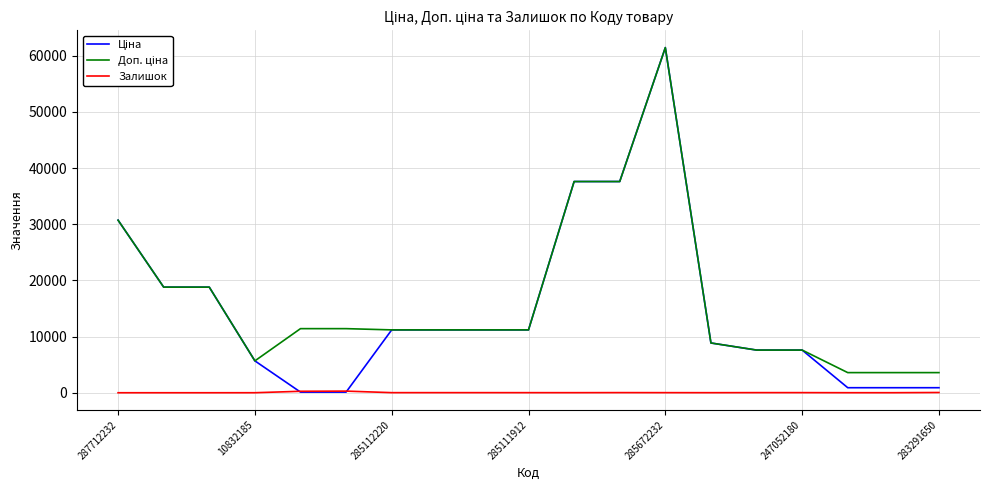

Reading left to right, transcribe all the data shown in this chart.

Ціна: 30717.1	18796.8	18796.8	5673.8	114.1	114.1	11188.2	11188.2	11188.2	11188.2	37593.6	37593.6	61434.3	8856.7	7596.5	7596.5	895.9	895.9	895.9
Доп. ціна: 30717.1	18796.8	18796.8	5673.8	11410.0	11410.0	11188.2	11188.2	11188.2	11188.2	37593.6	37593.6	61434.3	8856.7	7596.5	7596.5	3583.6	3583.6	3583.6
Залишок: 0.0	0.0	0.0	4.0	260.0	290.0	17.0	17.0	17.0	15.0	13.0	23.0	16.0	11.0	20.0	21.0	7.0	7.0	43.0